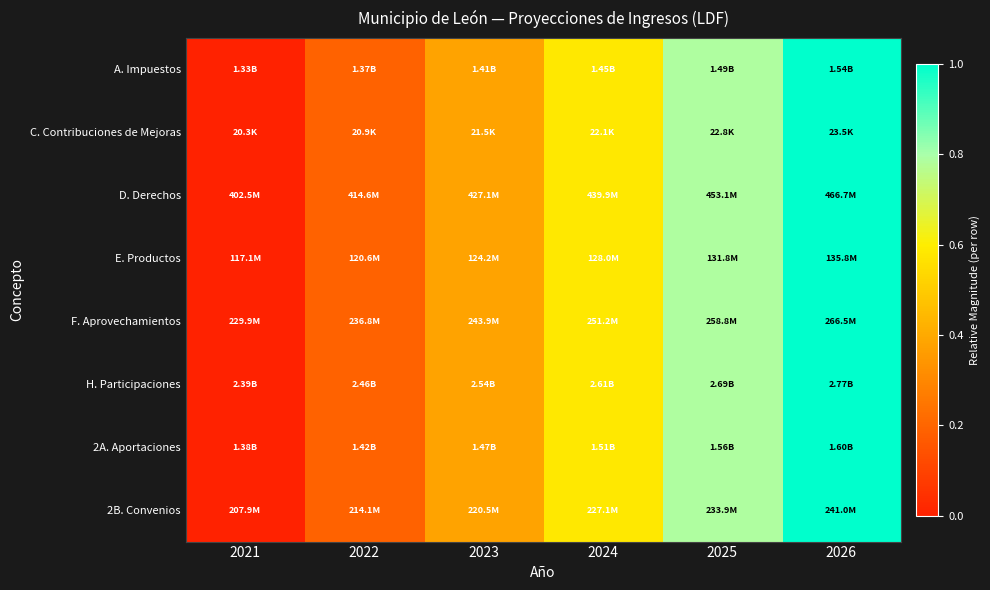

Which category has the lowest value across all series?

2021